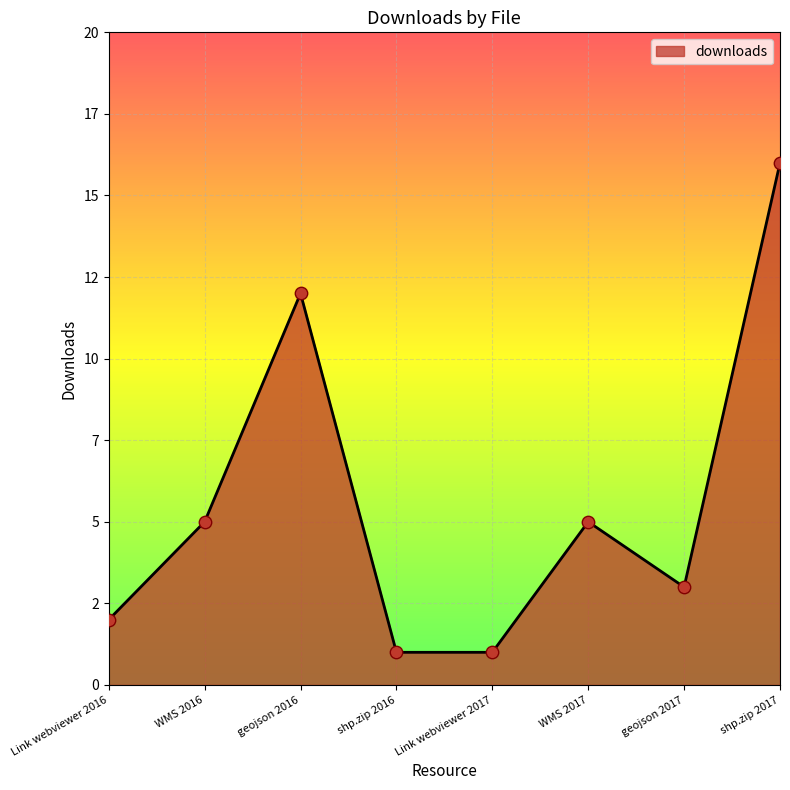

What is the change in value from Link webviewer 2016 to shp.zip 2016?

-1